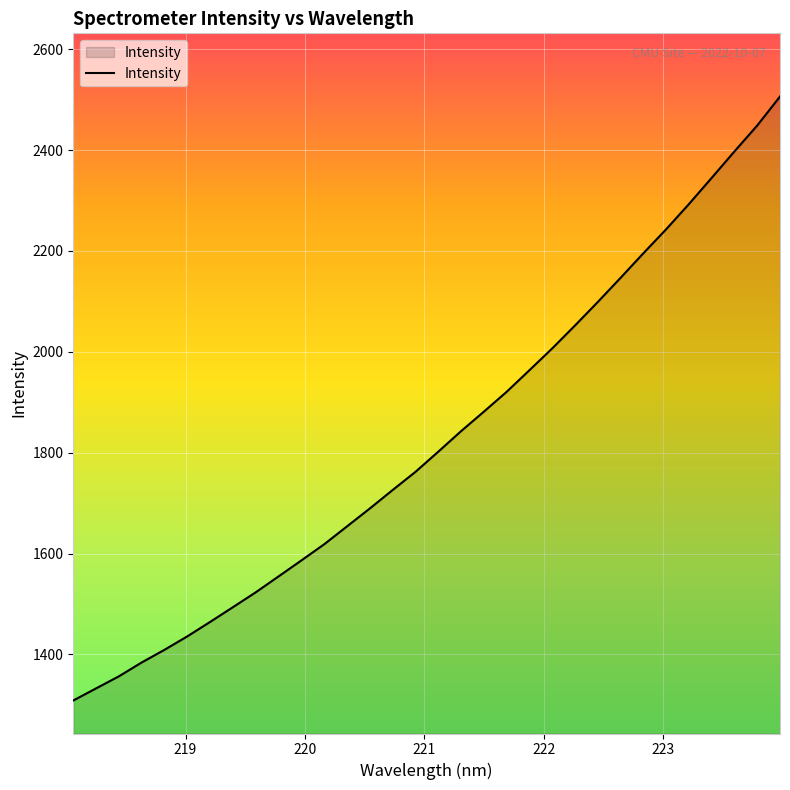

What is the greatest value displayed?

2506.1